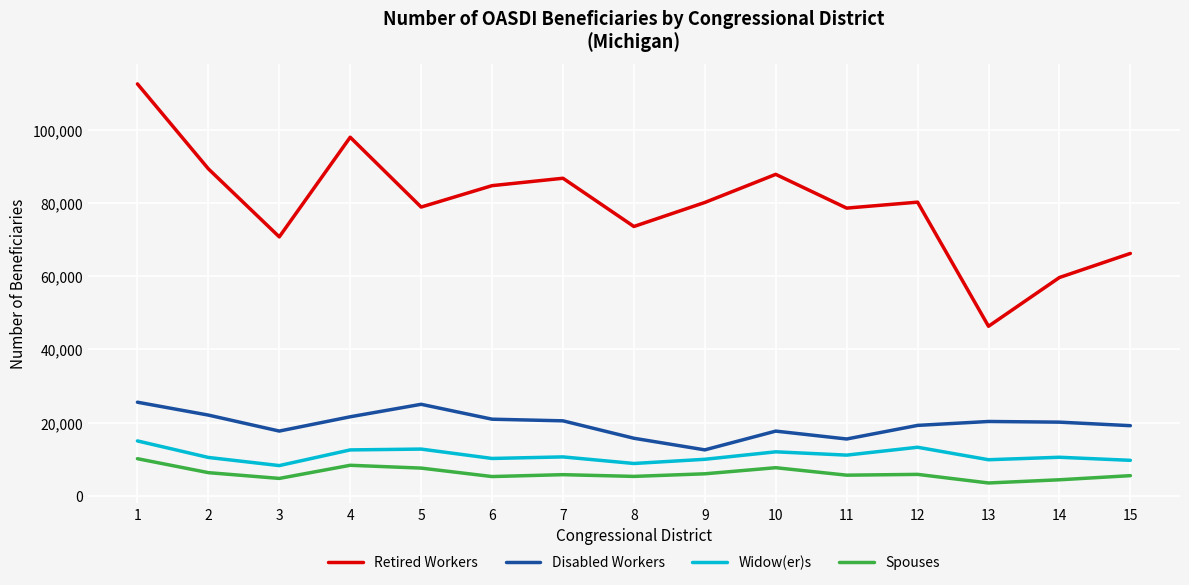

Does the chart display data point markers on the line(s)?

No